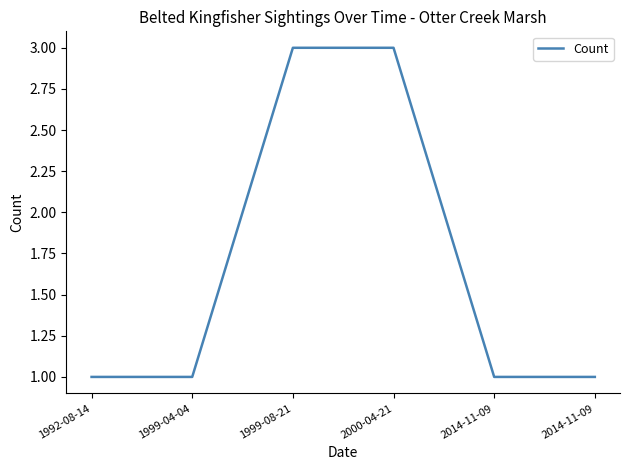

Reading right to left, transcribe all the data shown in this chart.

1	1	3	3	1	1